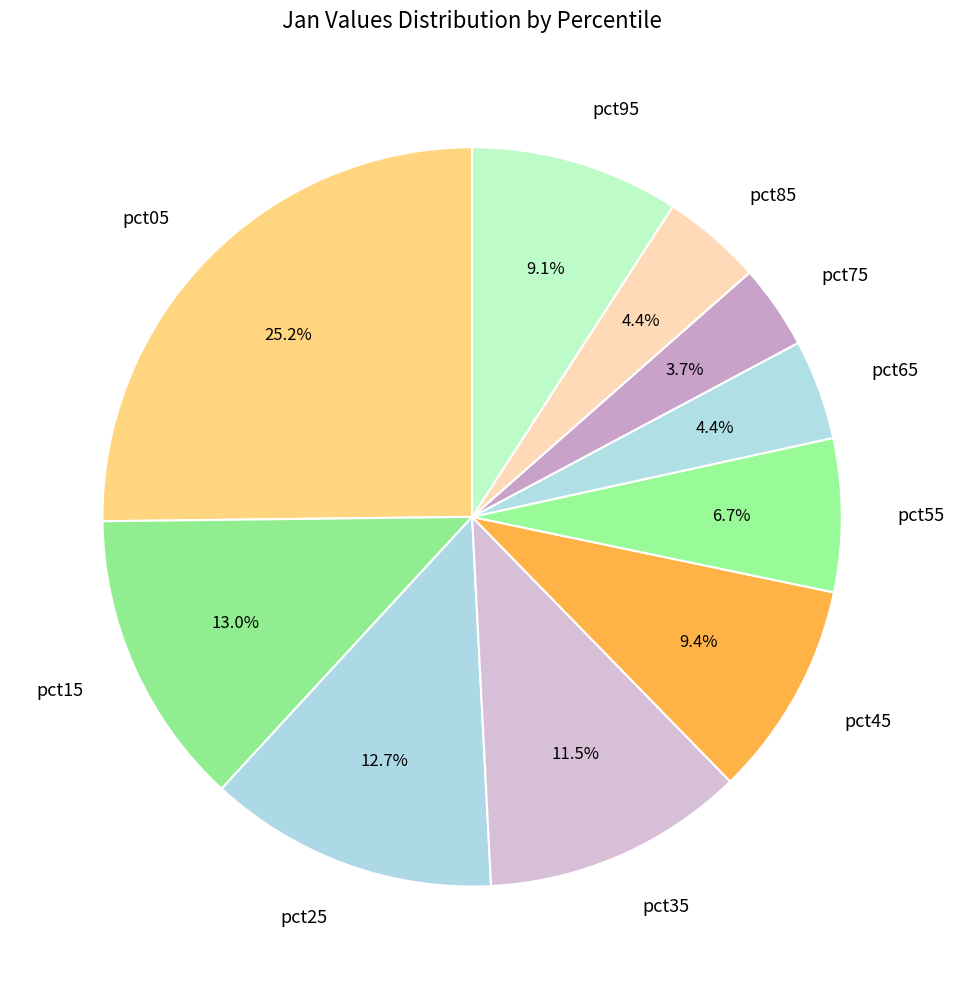

To the nearest percent, what portion does pct75 represent?

4%